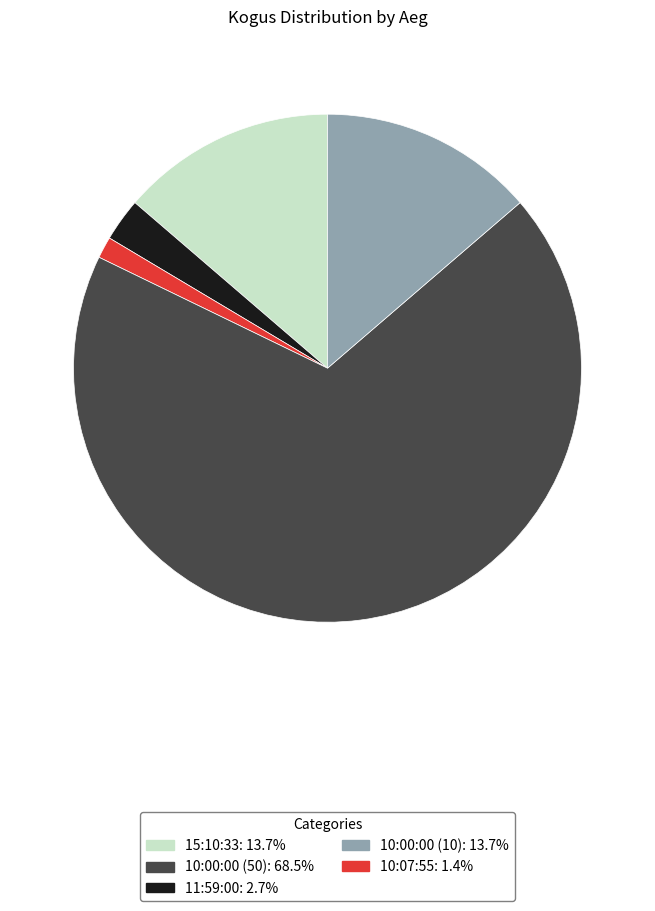

Does any single category account for the majority?

Yes